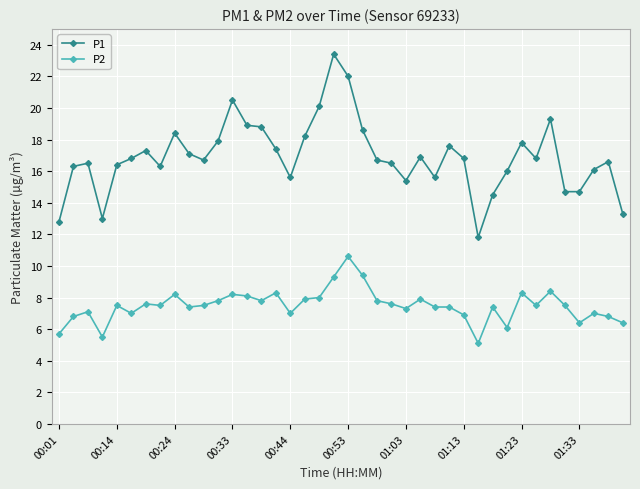

At how many categories does at least one series exceed 18?

10